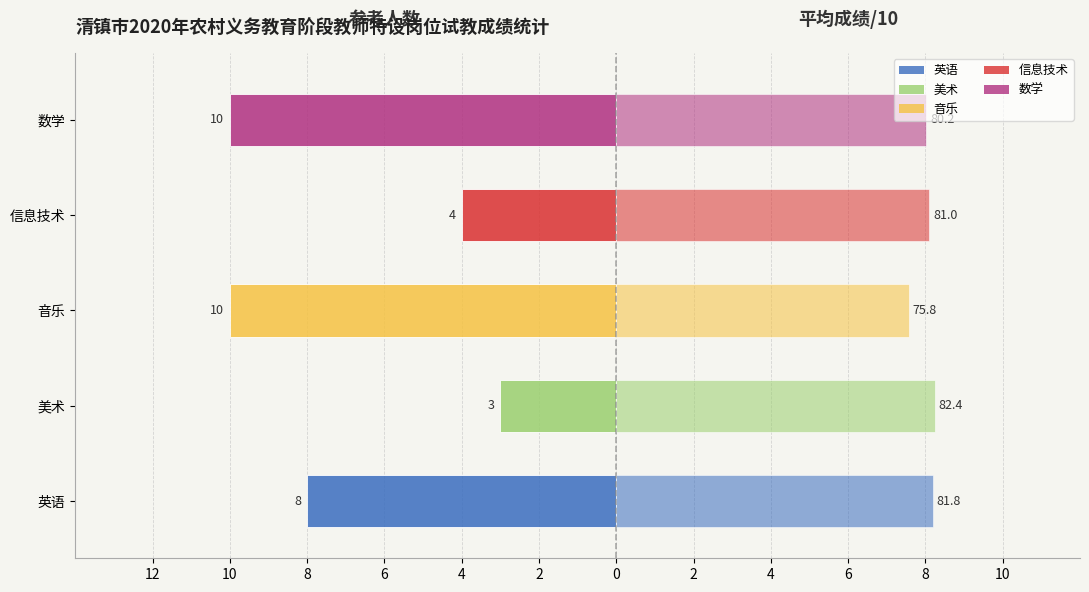

At how many categories does at least one series exceed -4?

5